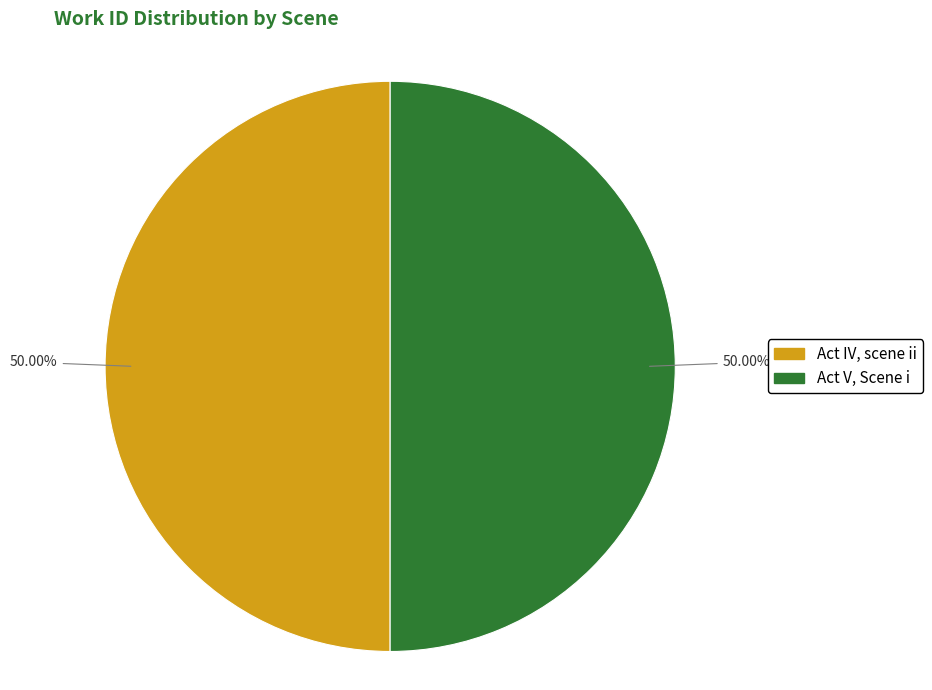

What is the ratio of the value at Act IV, scene ii to the value at Act V, Scene i?

1.0